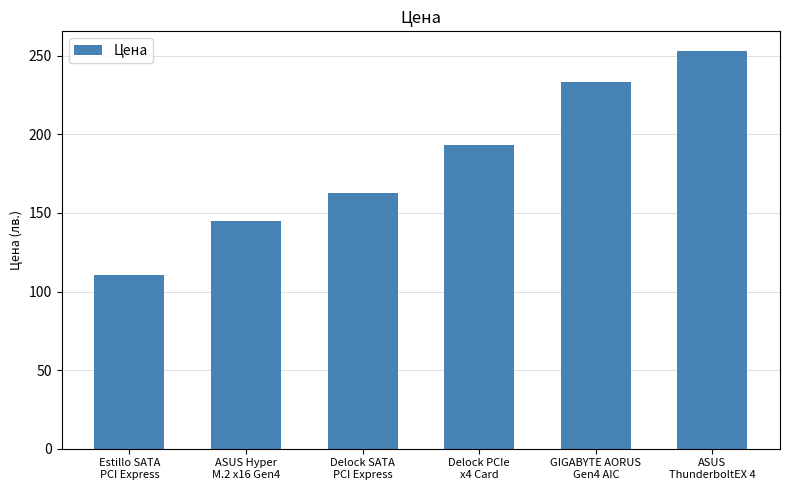

What is the minimum value shown in the chart?

110.4